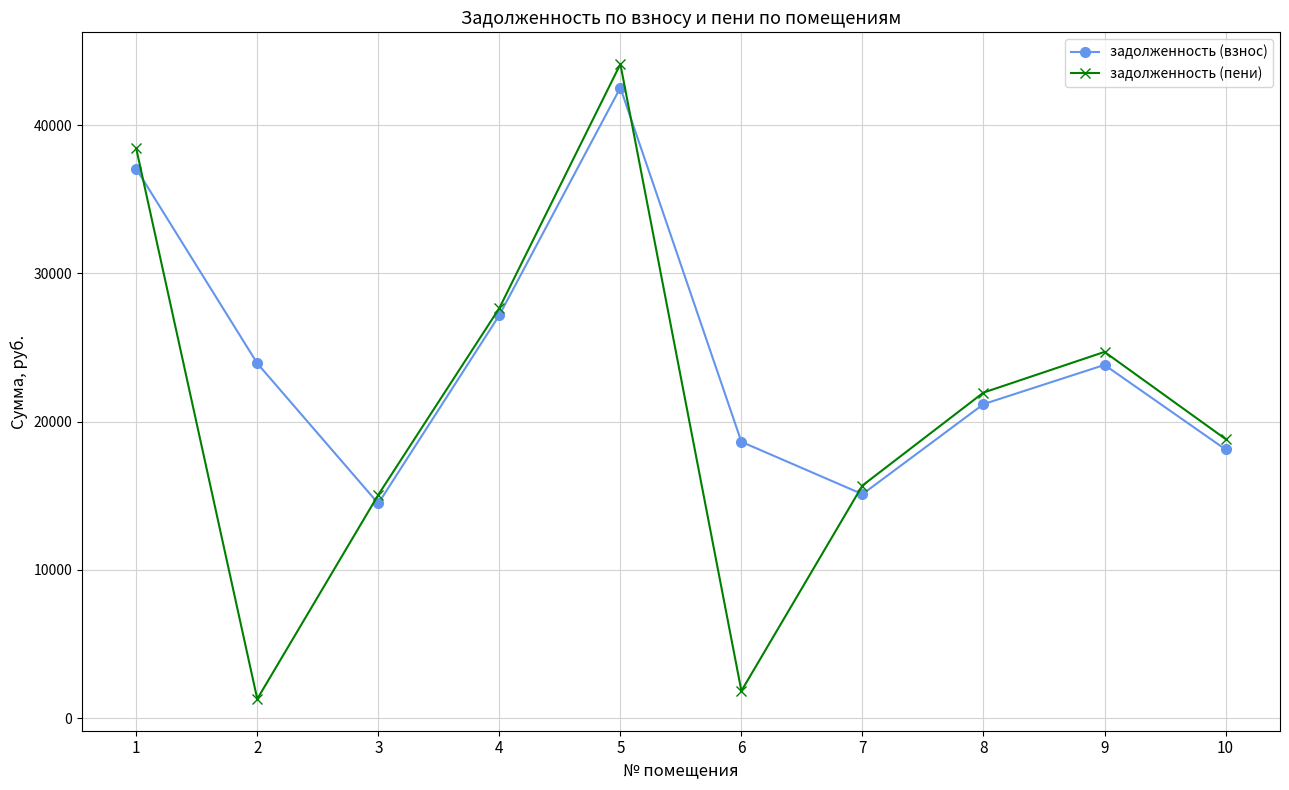

Where does the задолженность (пени) series first go above 21955?

1